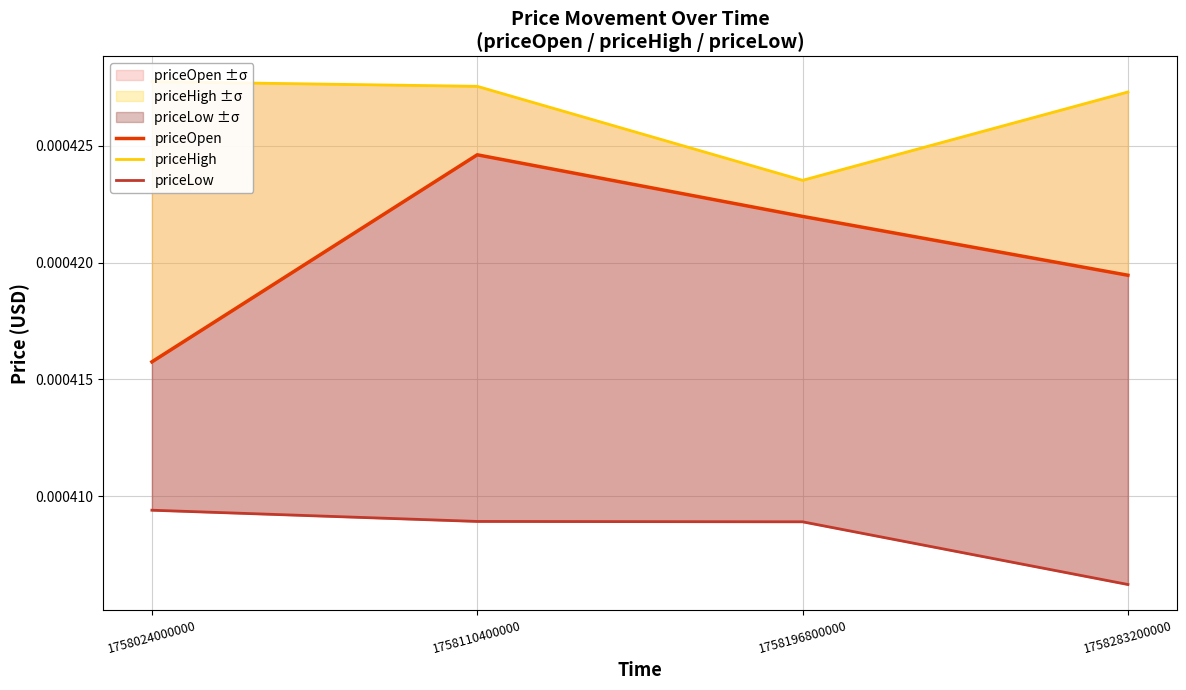

True or false: priceLow has a value of 0.0 at 1758196800000.

False